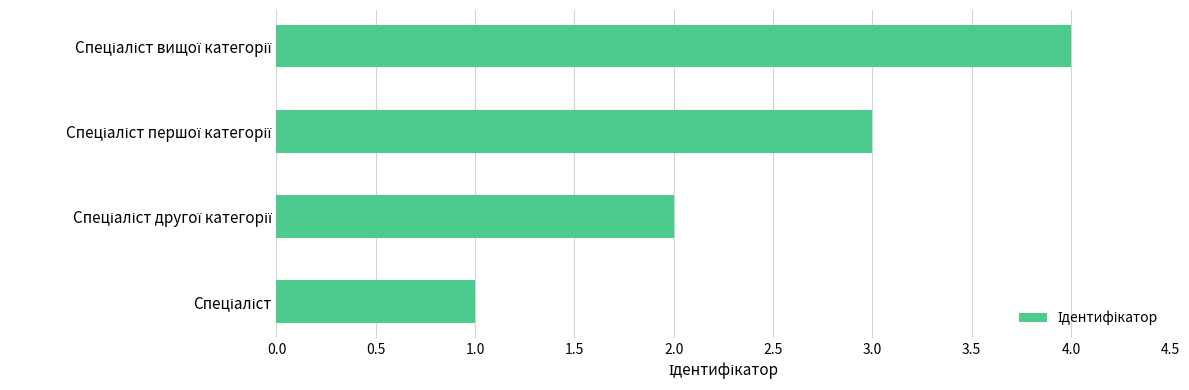

What is the difference between the maximum and minimum values?

3